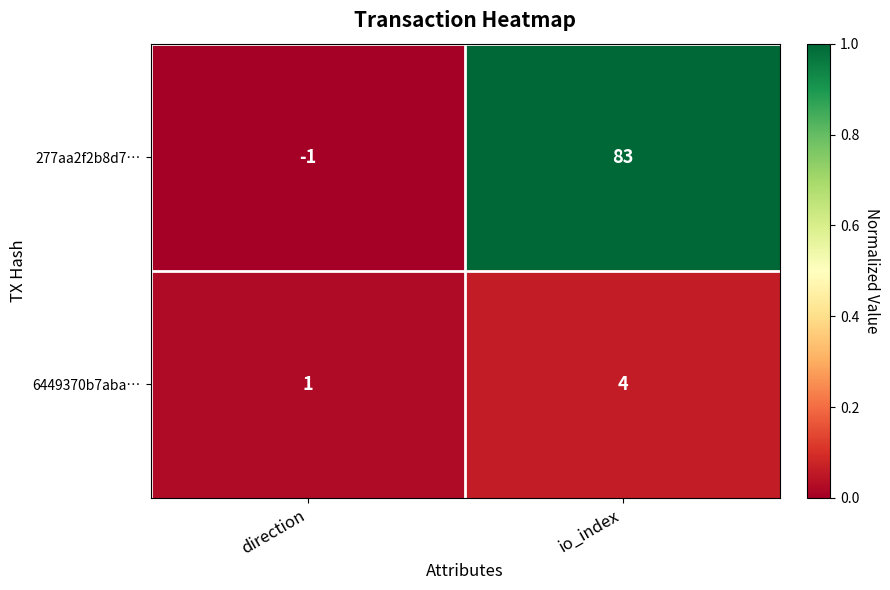

Rank the series by their maximum value, from lowest to highest.

6449370b7aba…, 277aa2f2b8d7…